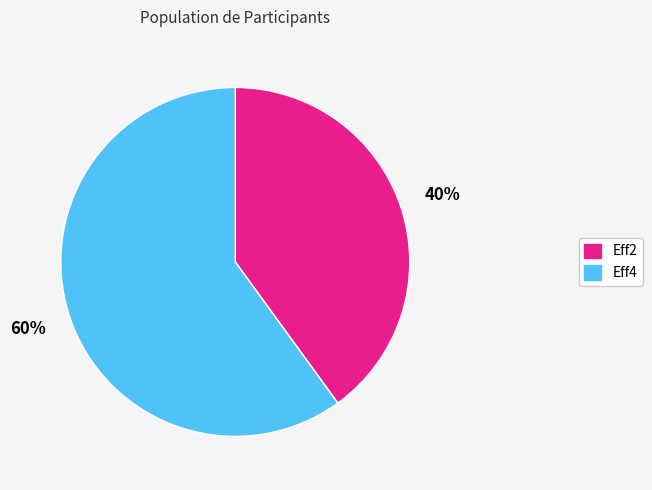

What is the ratio of the value at Eff2 to the value at Eff4?

0.7